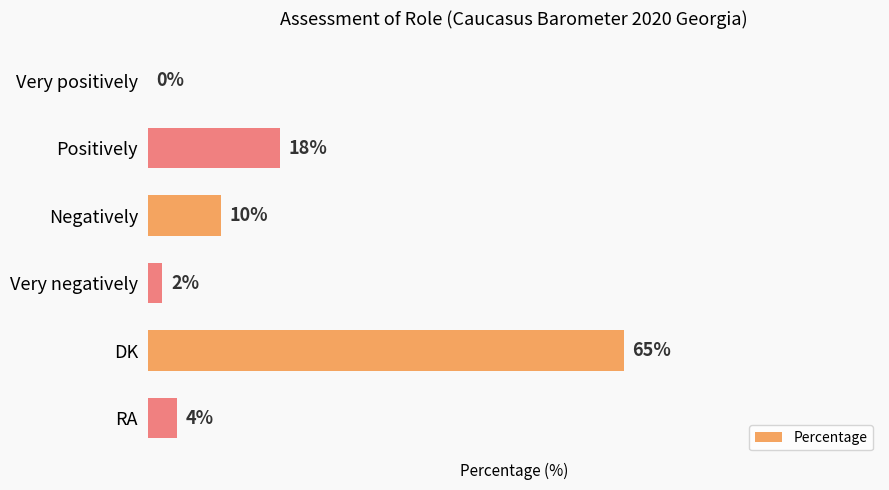

Between DK and Positively, which is larger?

DK